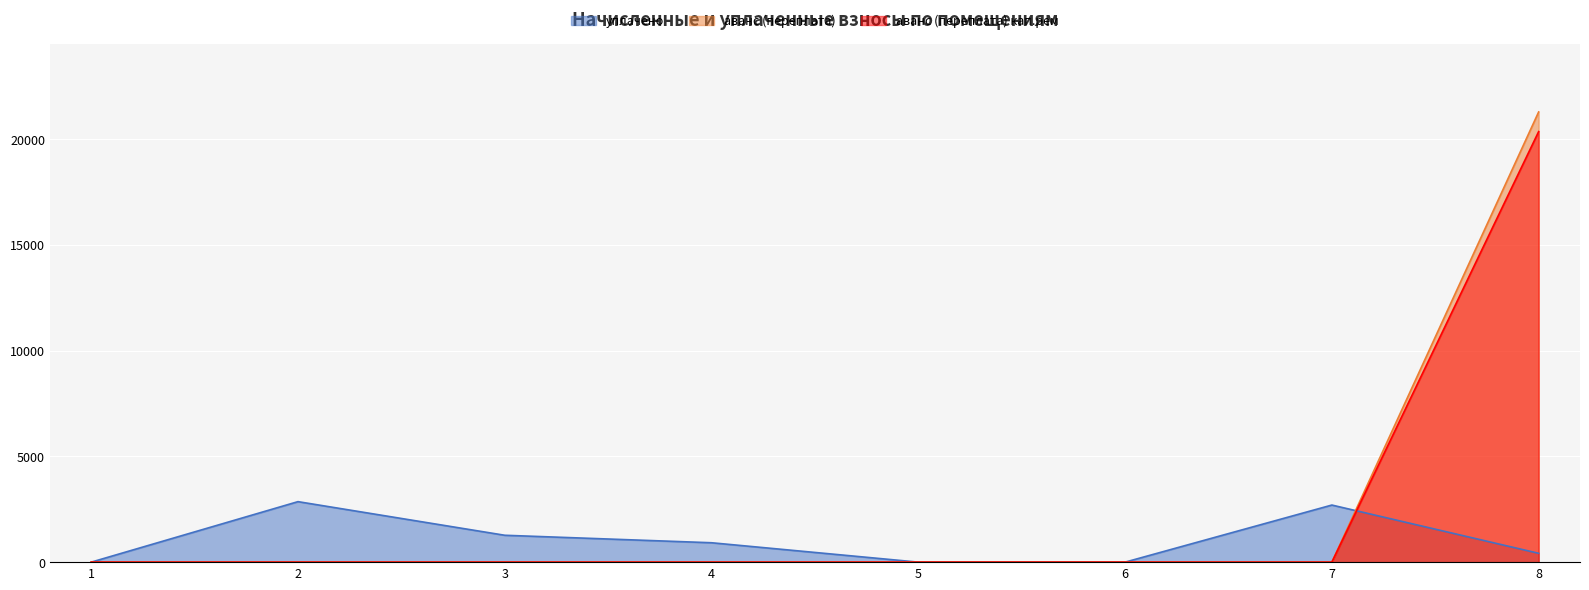

Which has a higher value, 6 or 2?

2